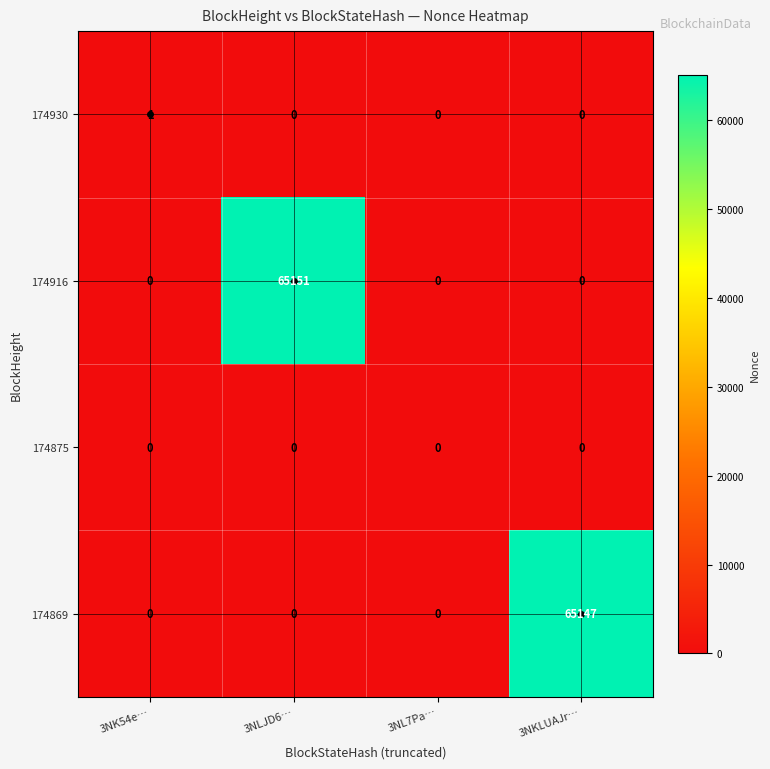

How many series are shown in this chart?

4